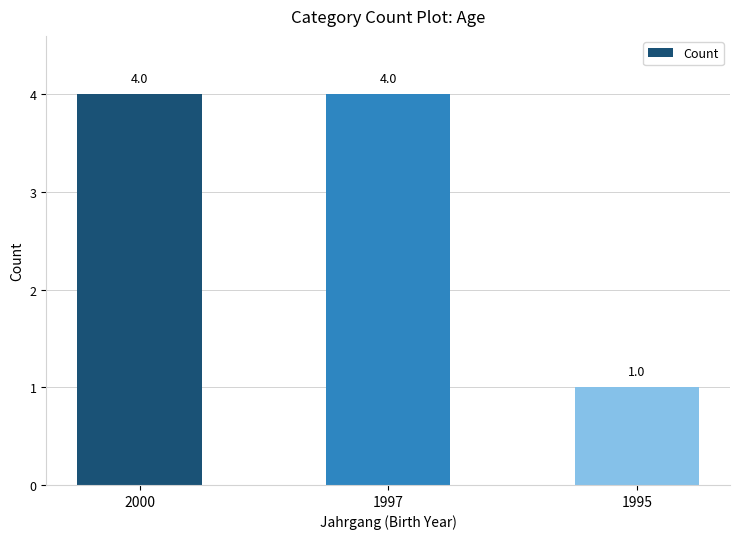

The chart shows a value of 1 at 1995. True or false?

True